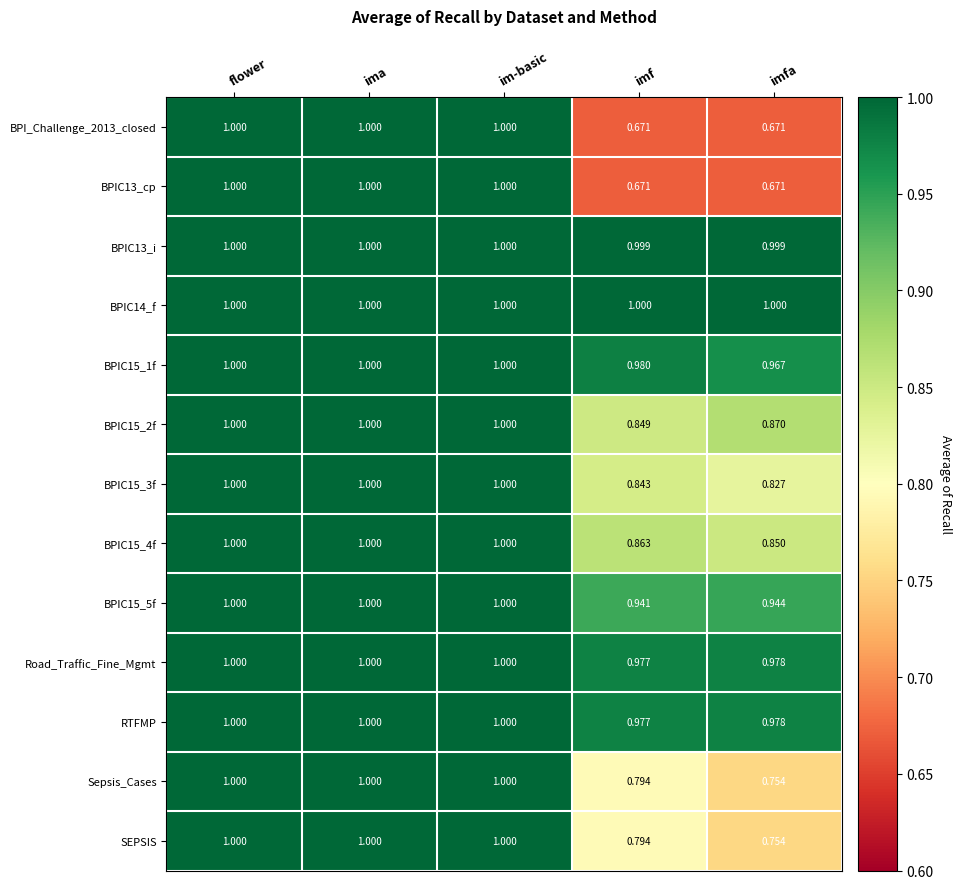

Which series has the largest total across all categories?

BPIC14_f